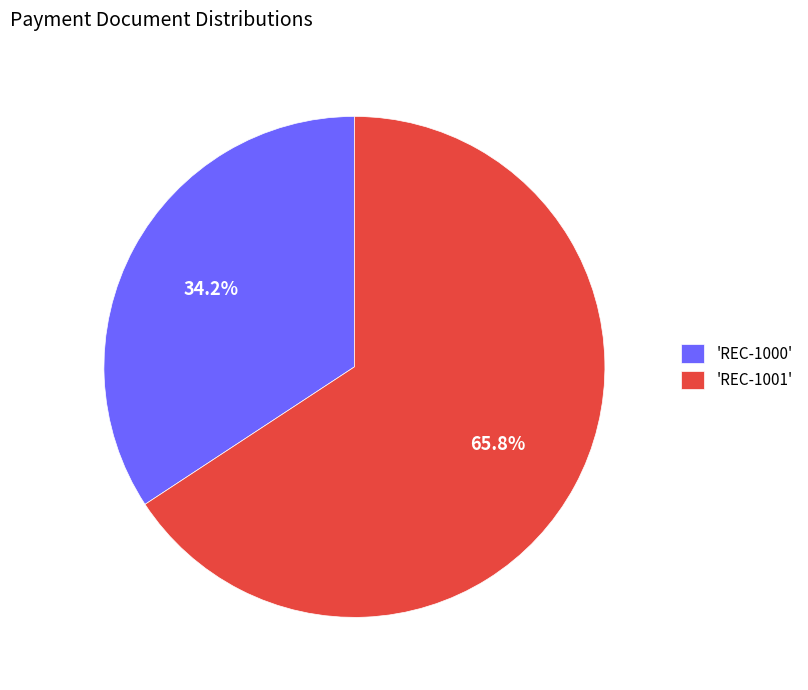

Is there a majority slice in this chart?

Yes